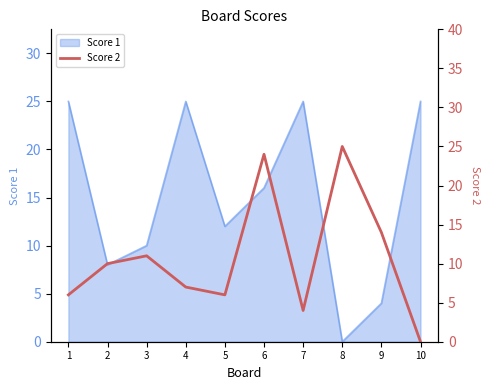

The Score 1 series shows 4 at 2. True or false?

False